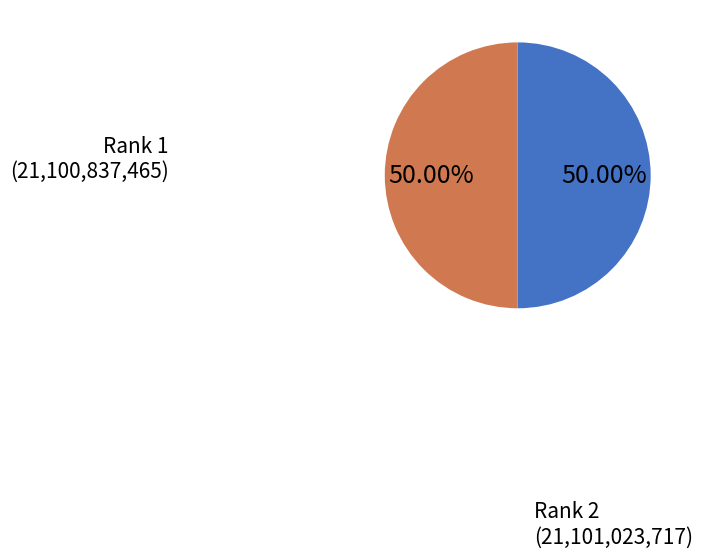

Approximately how many times larger is the value at Rank 1 compared to Rank 2?

1.0